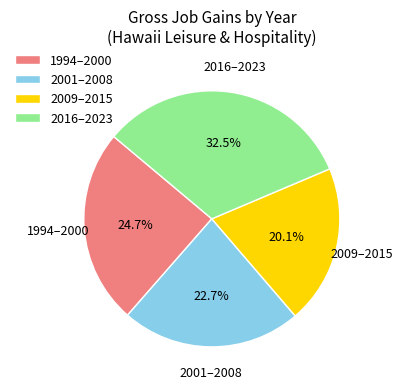

Is there a majority slice in this chart?

No